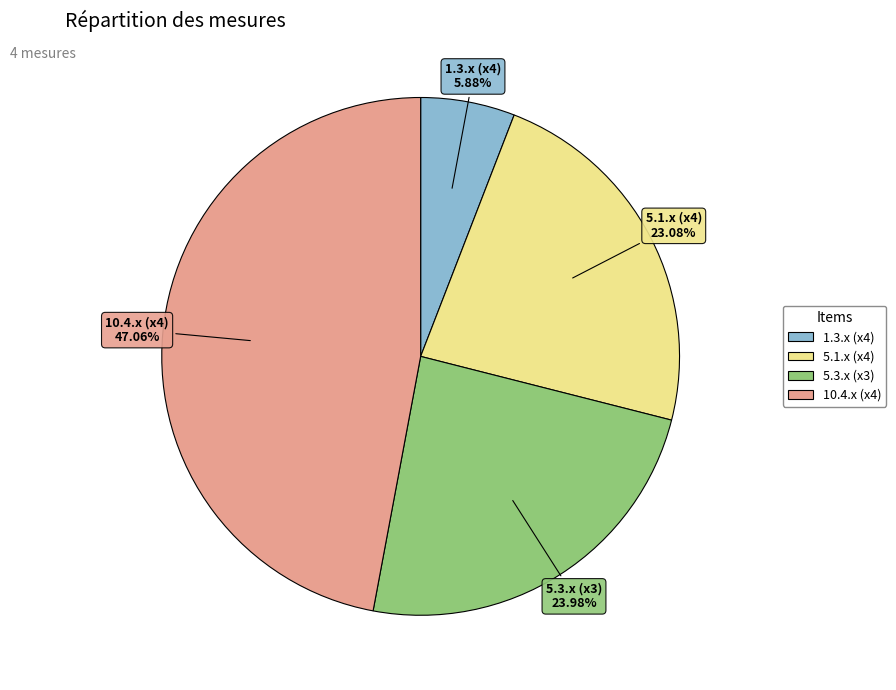

How many slices are in this pie chart?

4